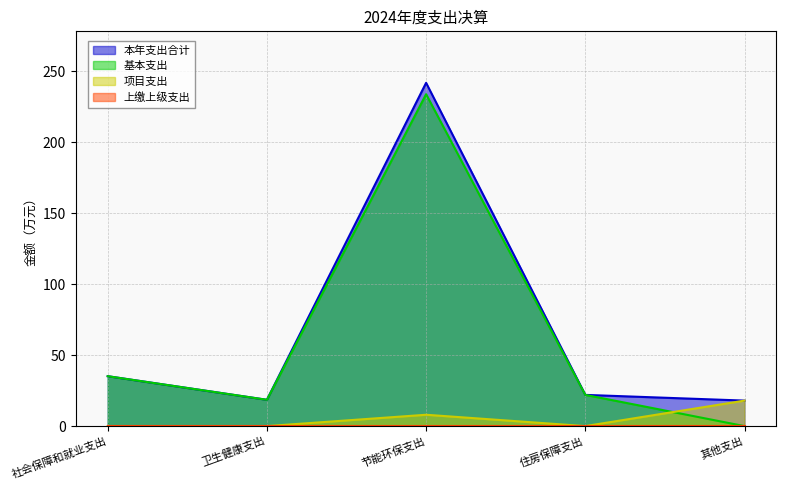

True or false: 本年支出合计 and 基本支出 cross at least once.

False